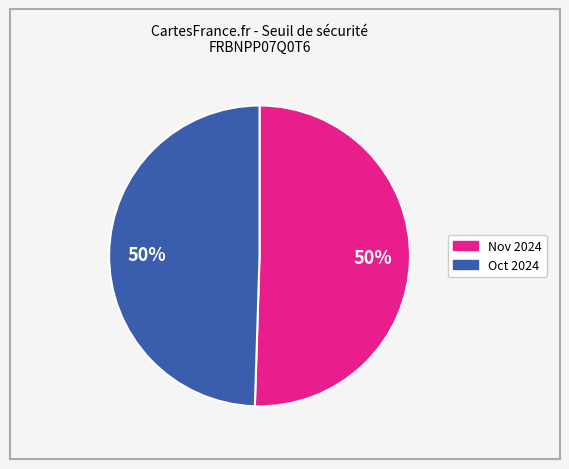

To the nearest percent, what is the average slice percentage?

50%